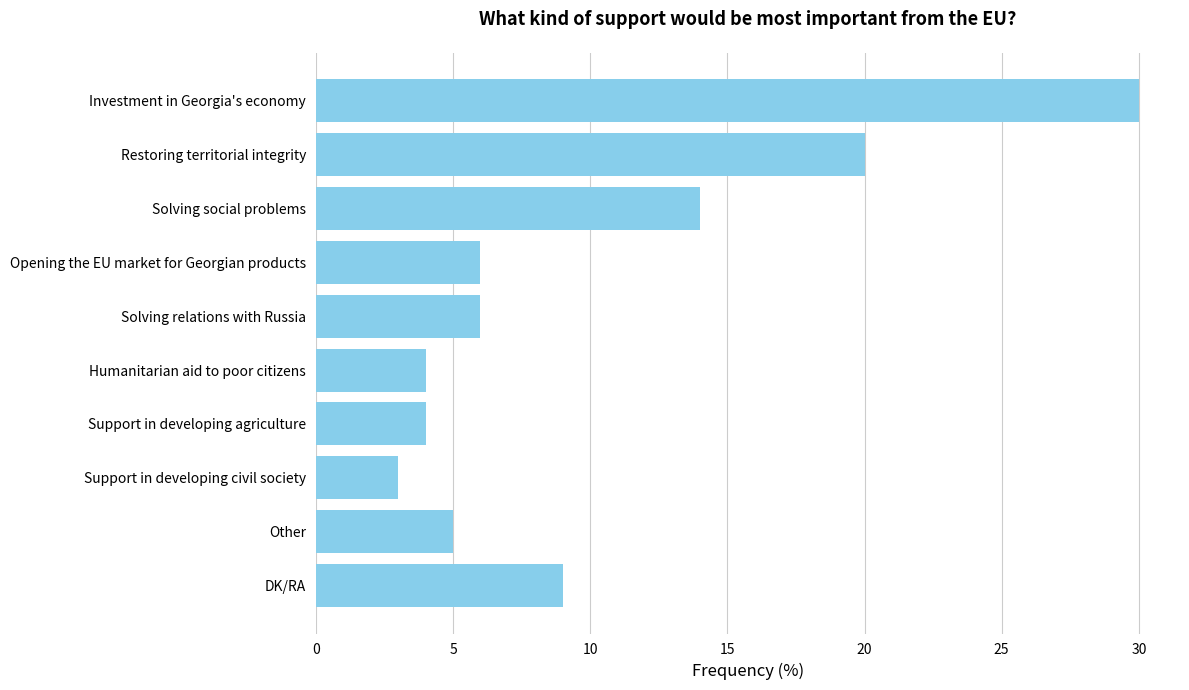

What is the minimum value shown in the chart?

3